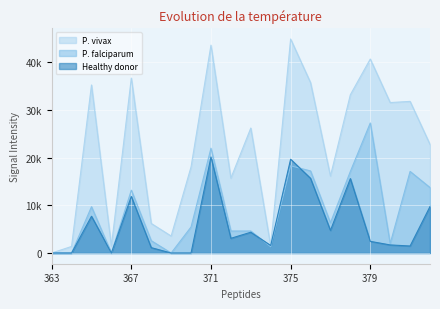

List the series in order of their peak value, lowest first.

Healthy donor, P. falciparum, P. vivax